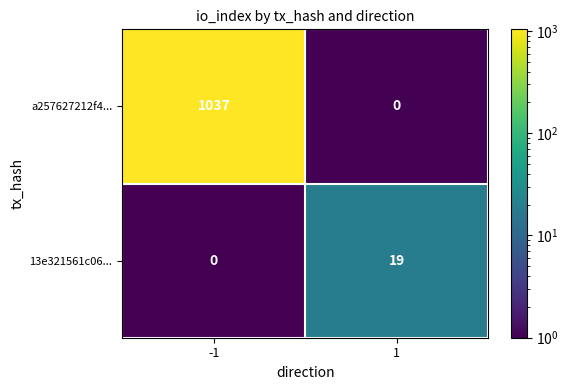

Which series has the largest range (max minus min)?

a257627212f4...